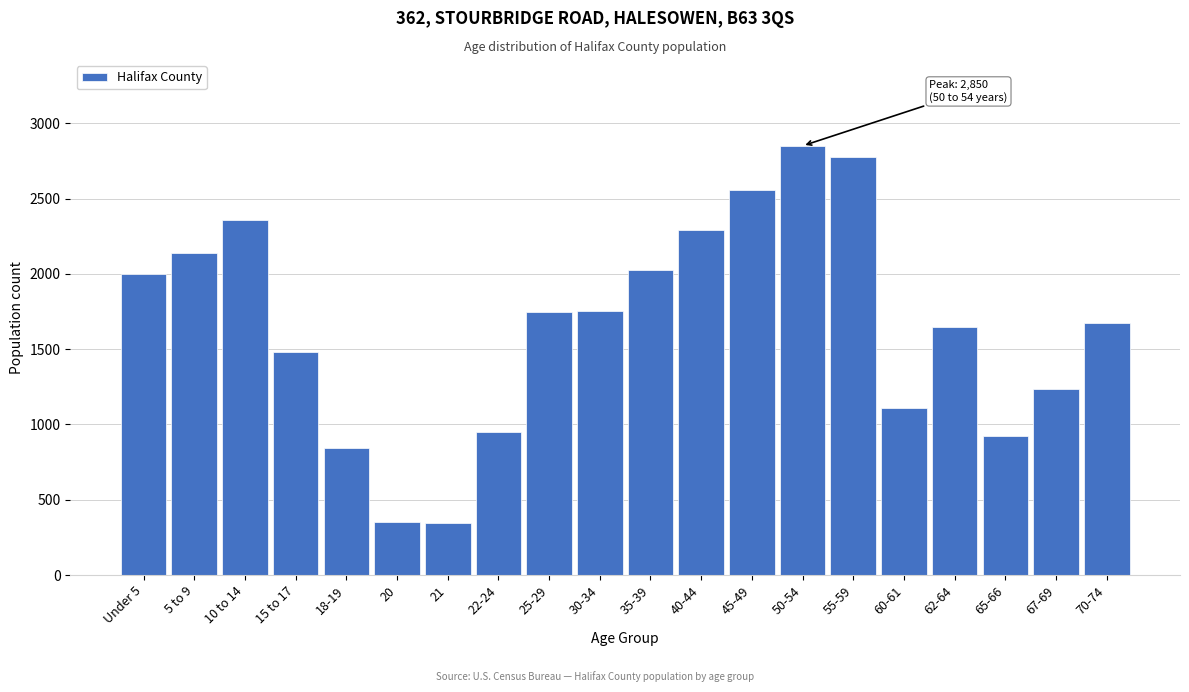

Is it true that the value at 45-49 is 1721?

False